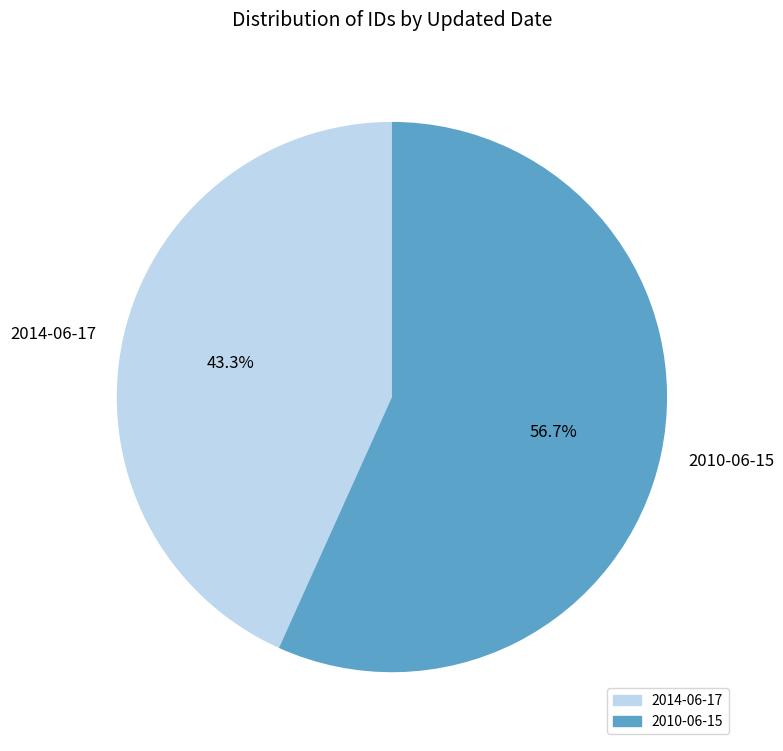

Is the sum of 2010-06-15 and 2014-06-17 greater than half?

Yes